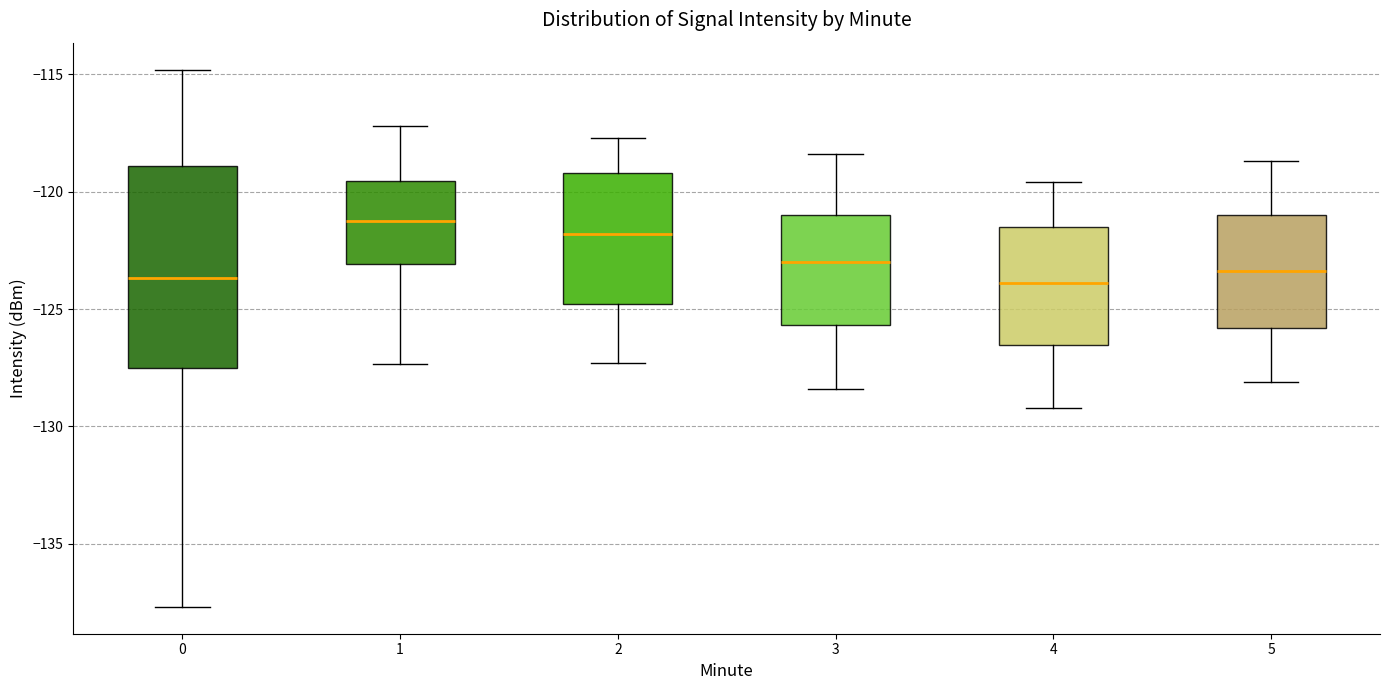

Reading left to right, transcribe this box plot: for each box, give where its median line is, the range the box spans, and where its two whiskers end, as read against the y-axis. The values are not printed on the chart, so give them approximately, as read against the axis.

0: median -123.5, box -127.5 to -119.0, whiskers -137.5 to -115.0
1: median -121.5, box -123.0 to -119.5, whiskers -127.5 to -117.0
2: median -122.0, box -125.0 to -119.0, whiskers -127.5 to -117.5
3: median -123.0, box -125.5 to -121.0, whiskers -128.5 to -118.5
4: median -124.0, box -126.5 to -121.5, whiskers -129.0 to -119.5
5: median -123.5, box -126.0 to -121.0, whiskers -128.0 to -118.5